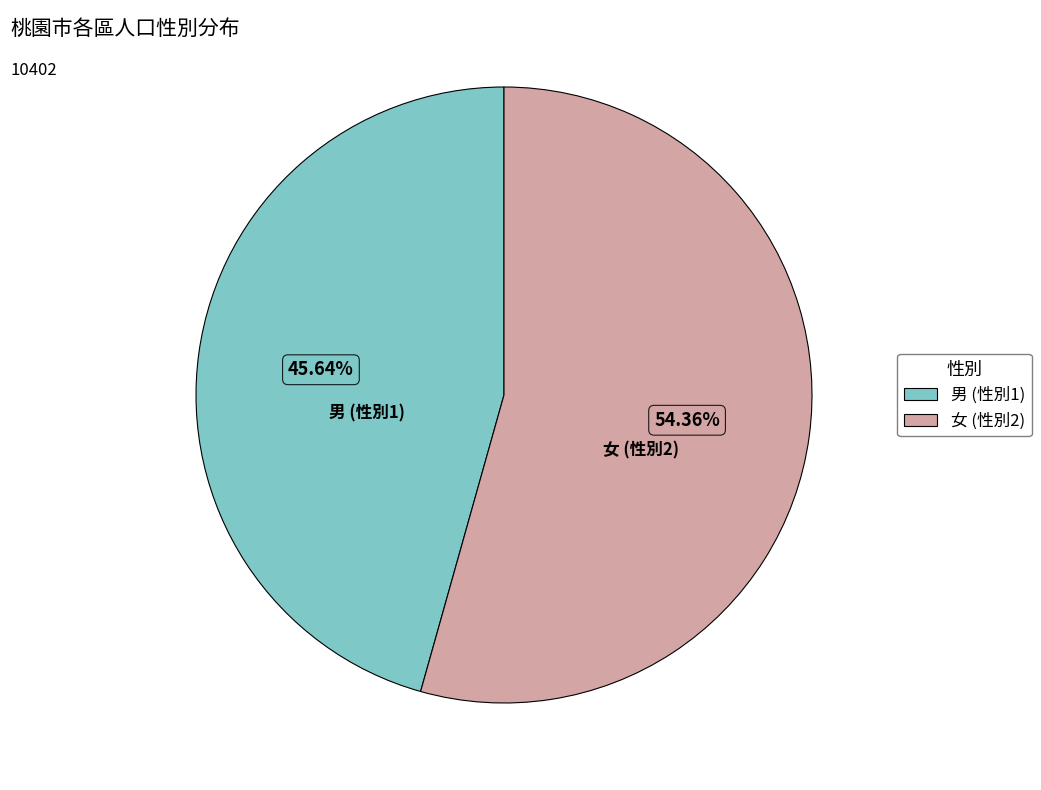

Is there any slice that represents more than half of the pie?

Yes